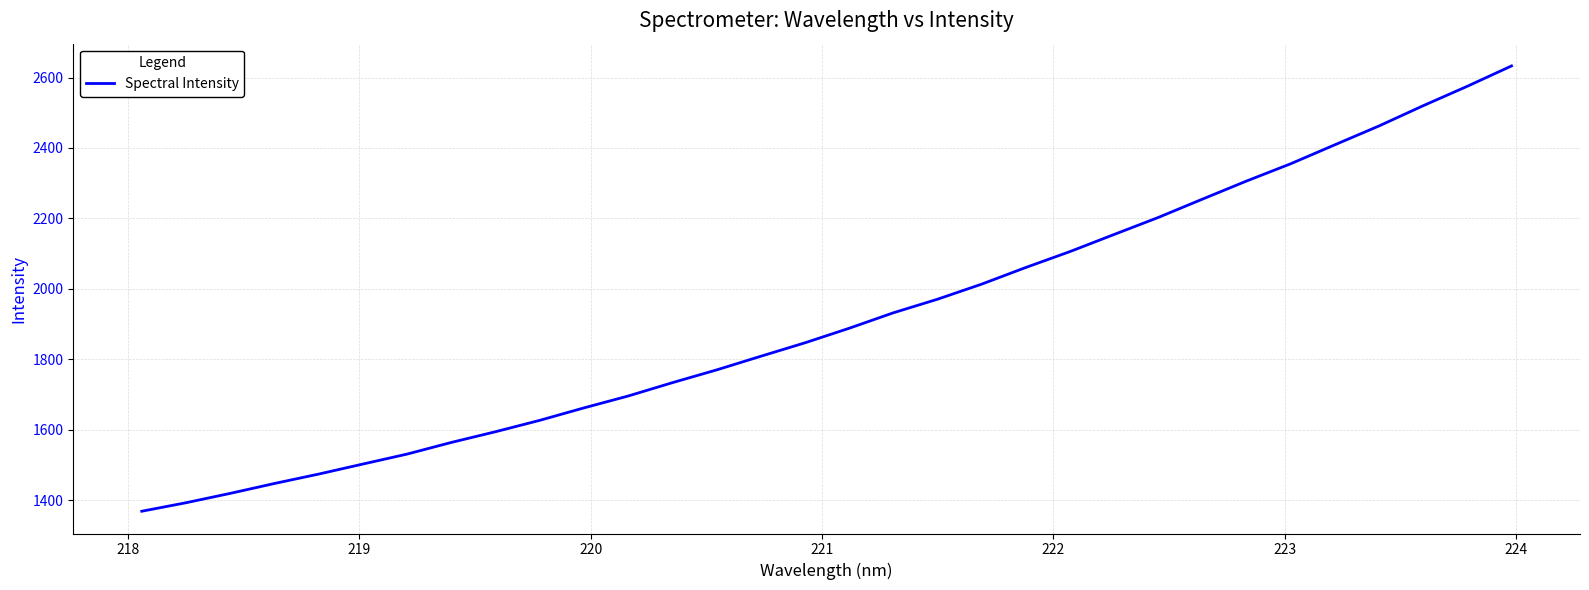

True or false: the data has more than 0 interior local peaks.

False